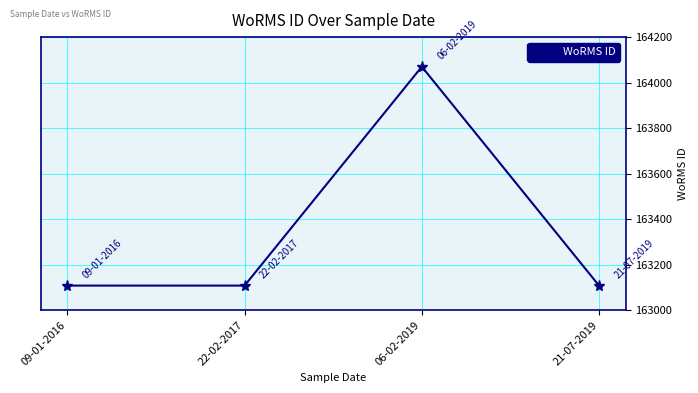

Reading left to right, extract all data points from this chart.

09-01-2016=163108	22-02-2017=163108	06-02-2019=164070	21-07-2019=163108